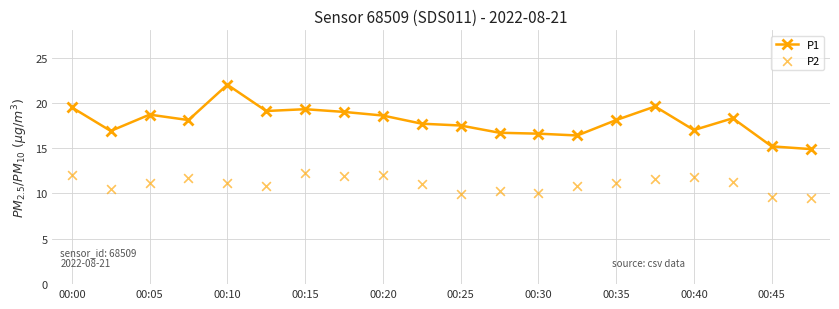

What are all the series names shown in the legend?

P1, P2